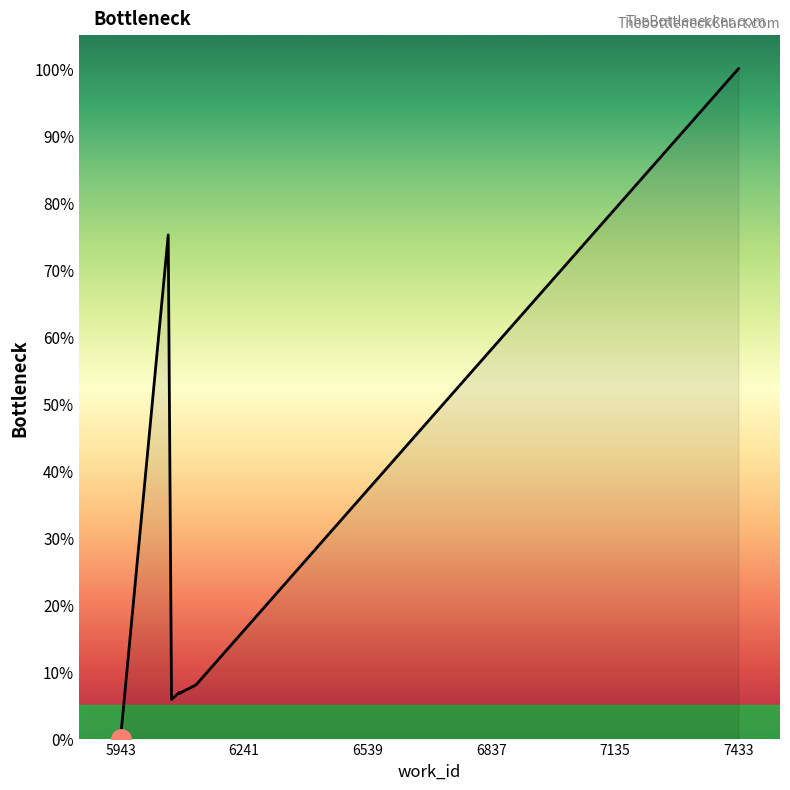

What position from the right is 7433?

1